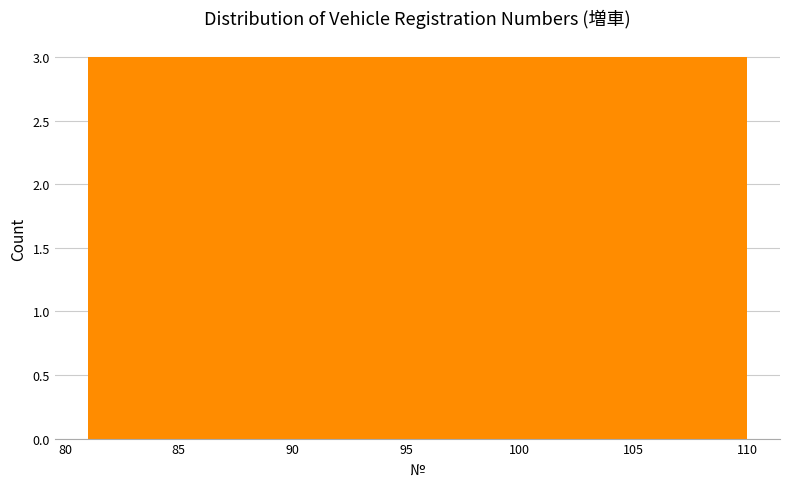

Reading left to right, transcribe this chart: for each bar, give the range it covers on the x-axis and its height. Neither the bar edges nor the heights are printed on the chart, so give them approximately, as read against the axes.

81.0 to 83.9: 3
83.9 to 86.8: 3
86.8 to 89.7: 3
89.7 to 92.6: 3
92.6 to 95.5: 3
95.5 to 98.4: 3
98.4 to 101.3: 3
101.3 to 104.2: 3
104.2 to 107.1: 3
107.1 to 110.0: 3